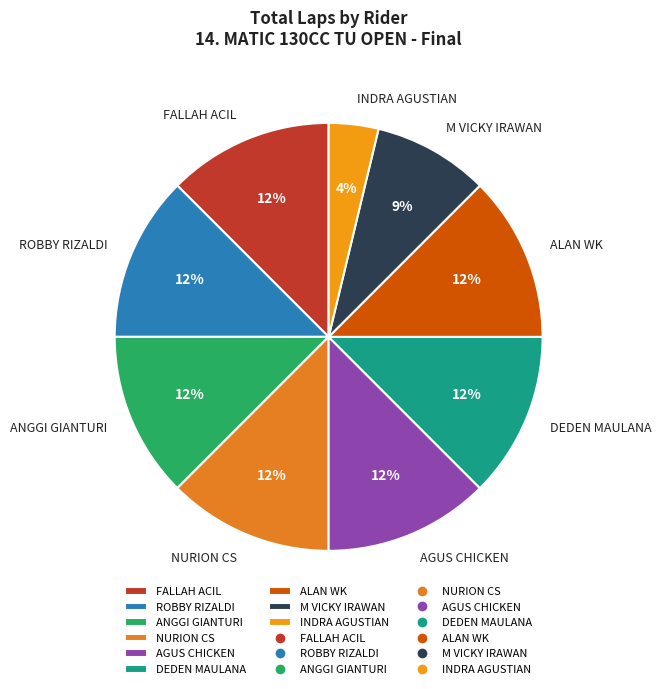

Which slice is the smallest?

INDRA AGUSTIAN